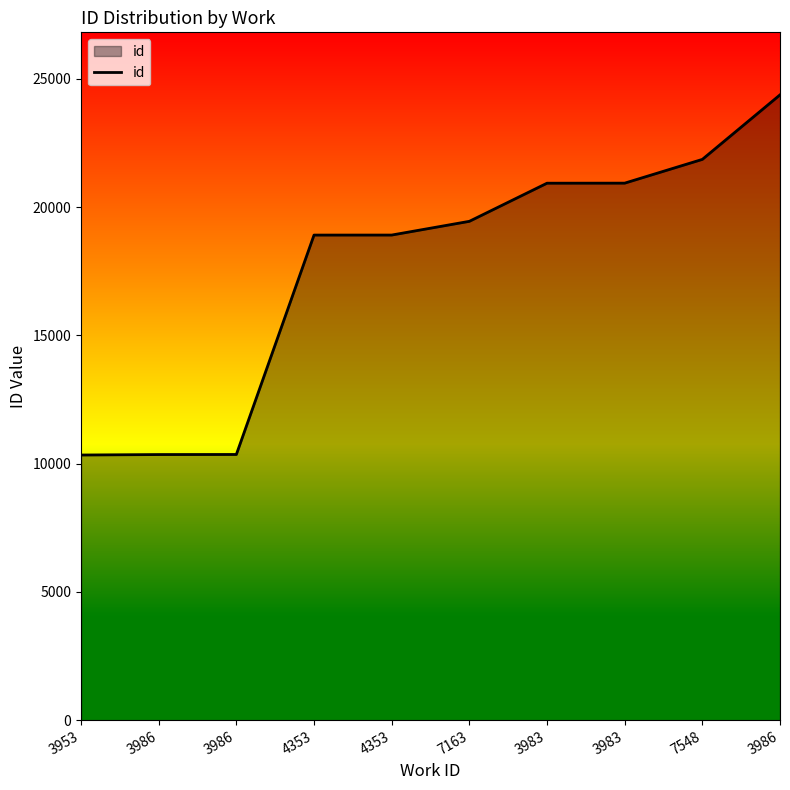

Is this an area chart (filled region under the line)?

Yes